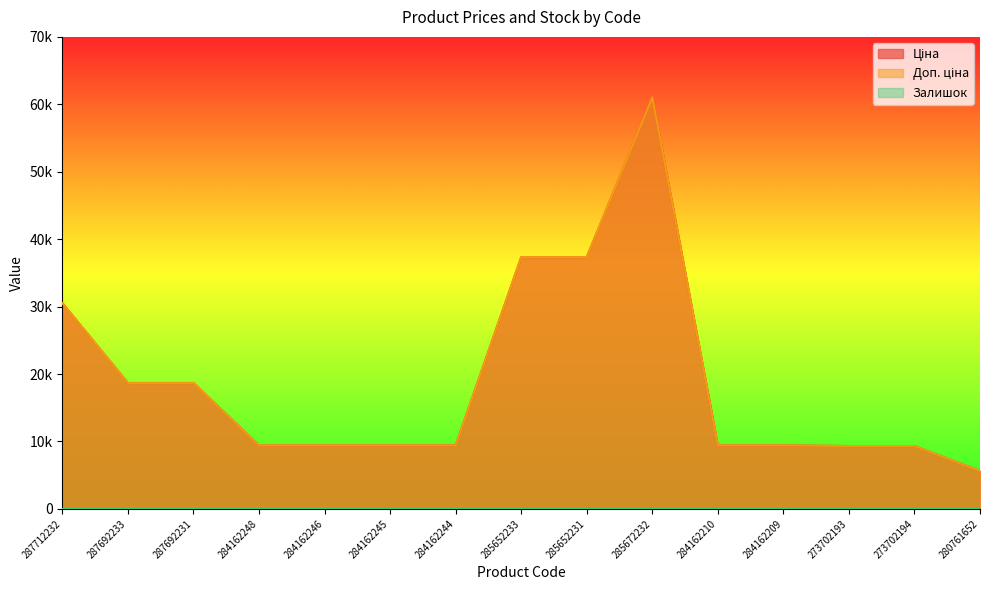

At which category is the sum across all series the highest?

285672232